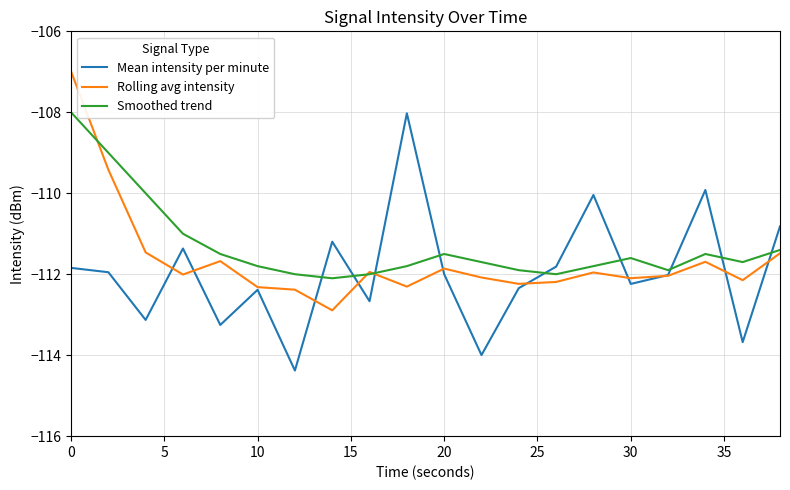

What is the maximum value for Rolling avg intensity?

-107.0